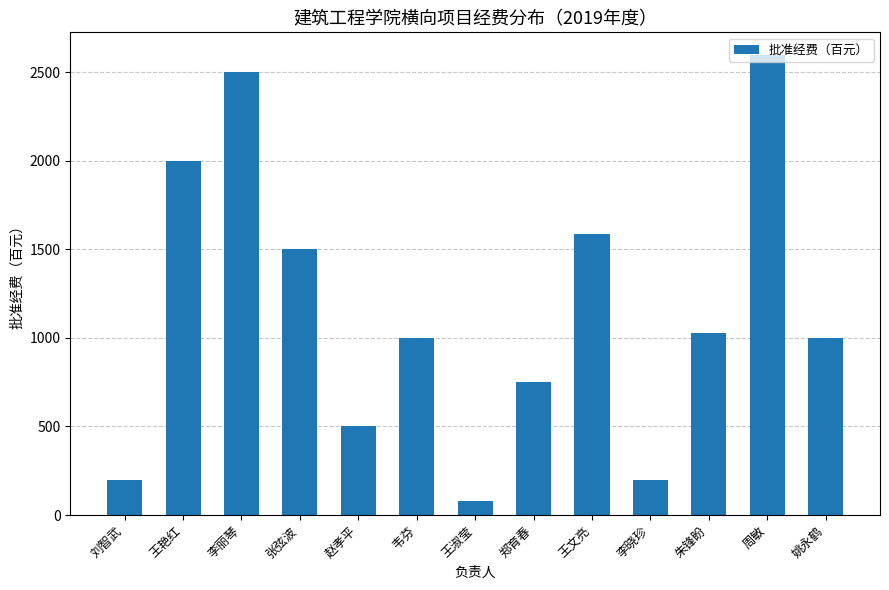

How many data points are less than 1000?

5